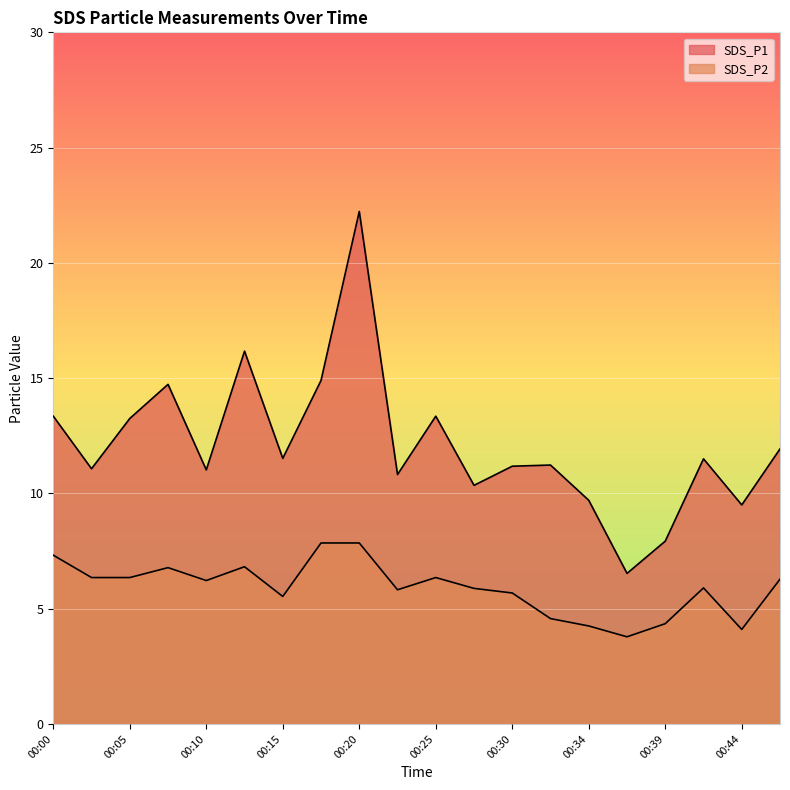

Rank the series at 00:12 from lowest to highest value.

SDS_P2, SDS_P1